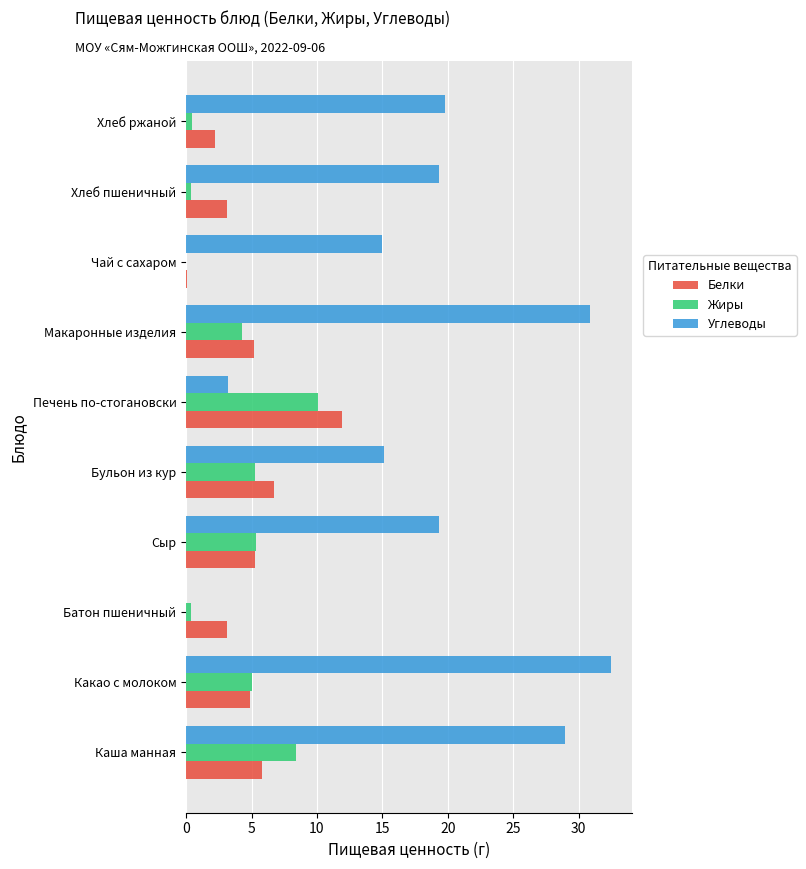

Is the value of Белки at Чай с сахаром greater than the value of Жиры at Бульон из кур?

No